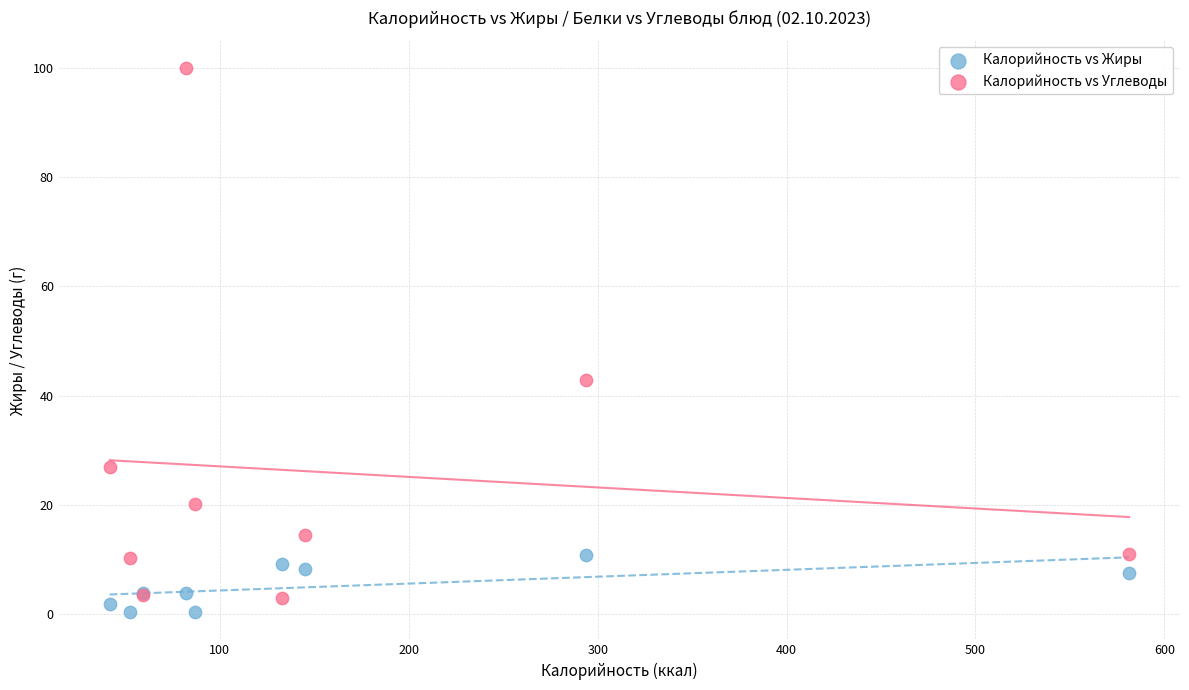

Across all series, what Y value is closest to 50?

42.9